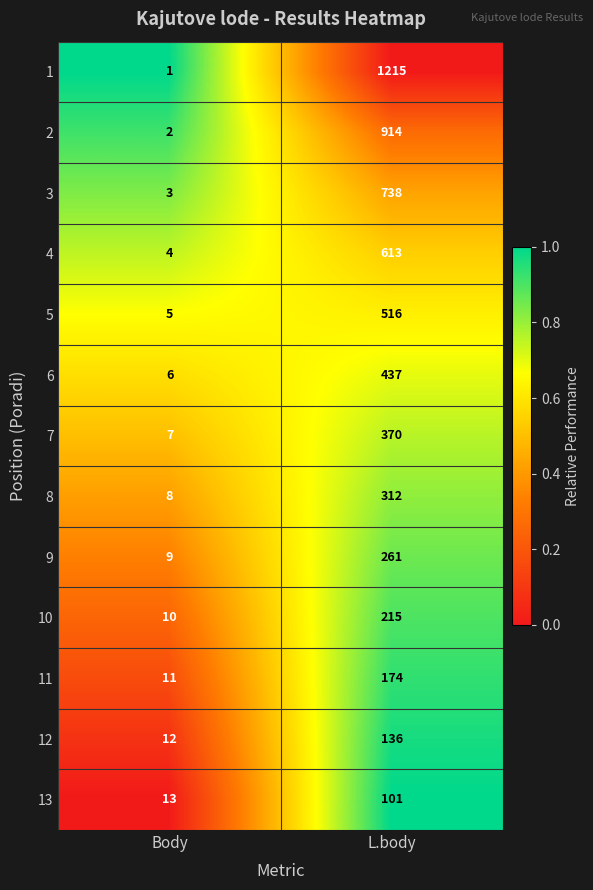

Which series has the largest range (max minus min)?

1